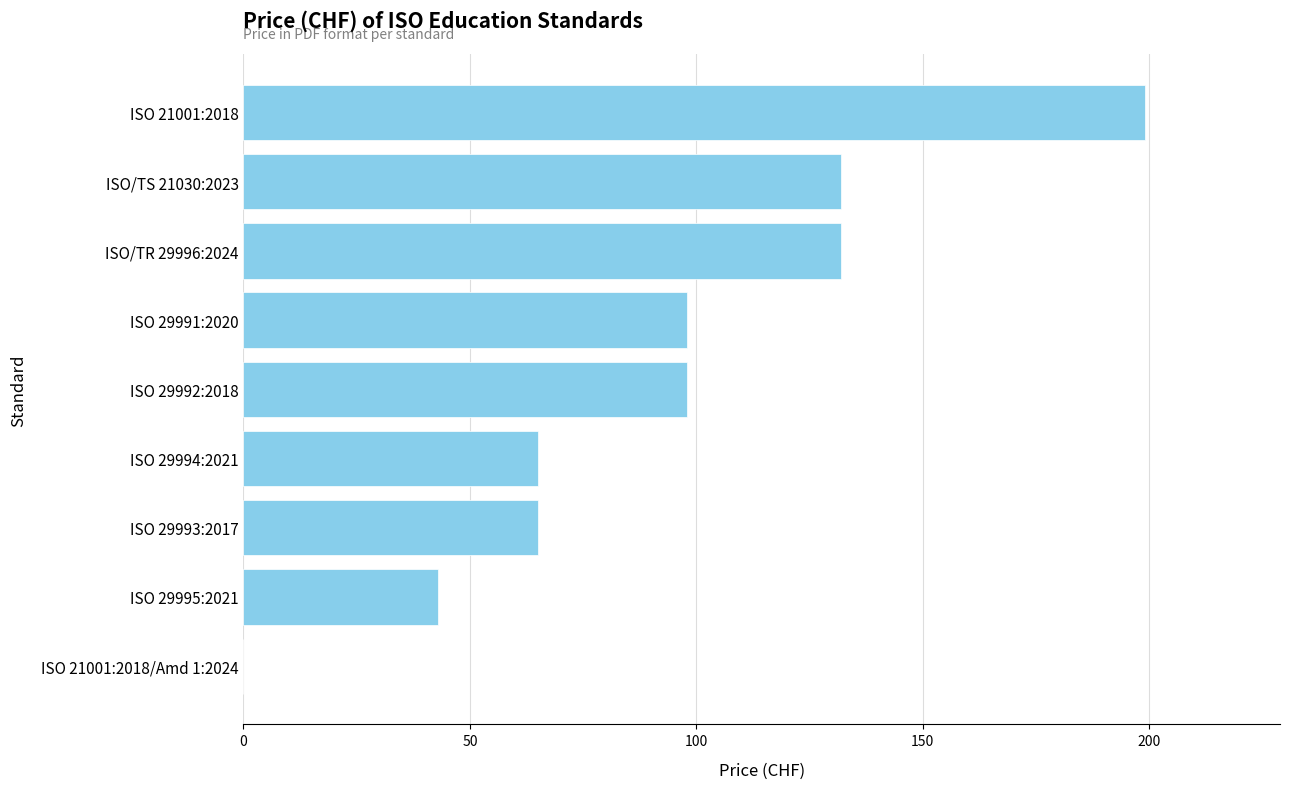

Count the values in the range 65 to 132.

6